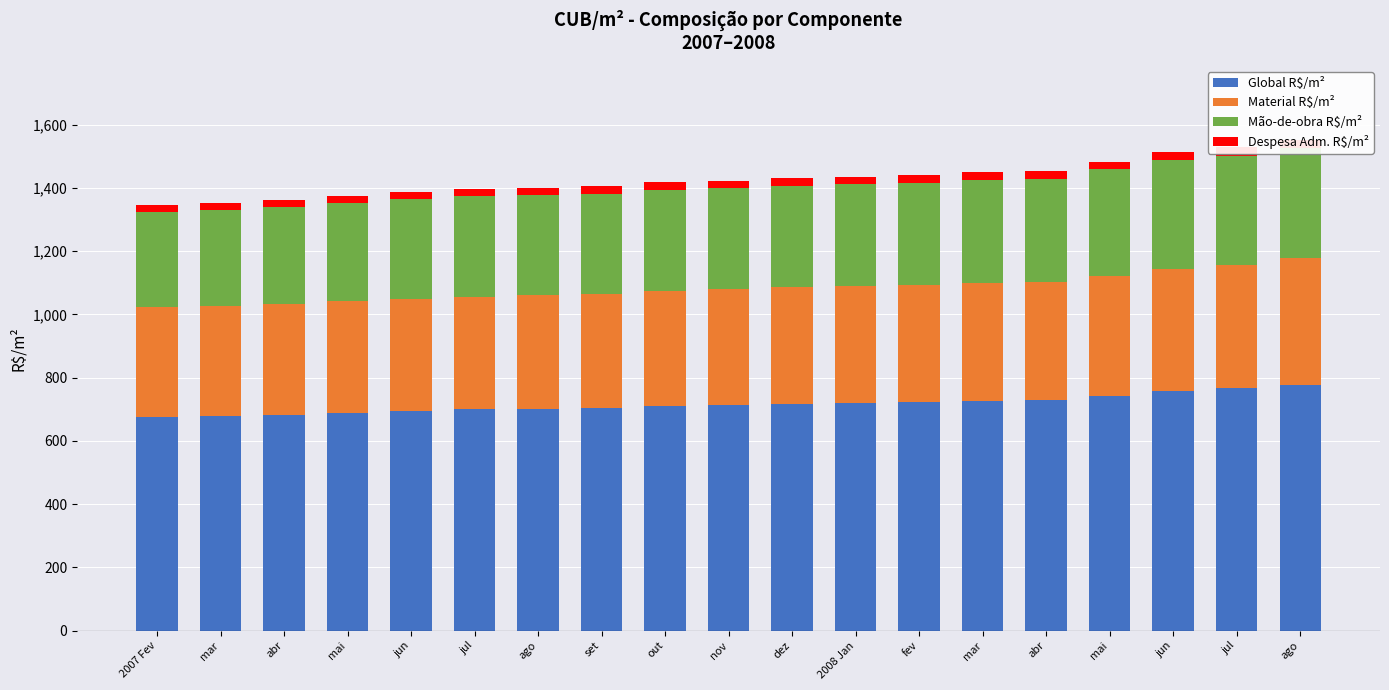

How many data points in Material R$/m² are above 368?

10